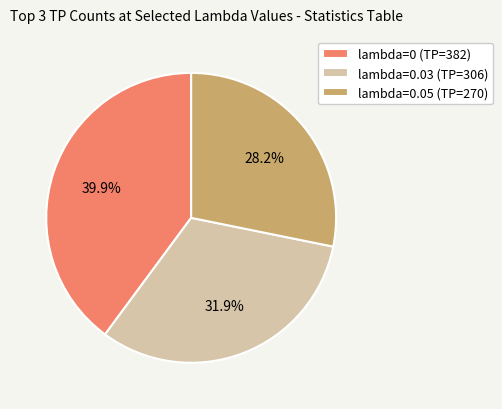

Does lambda=0.03 (TP=306) represent more than half of the total?

No